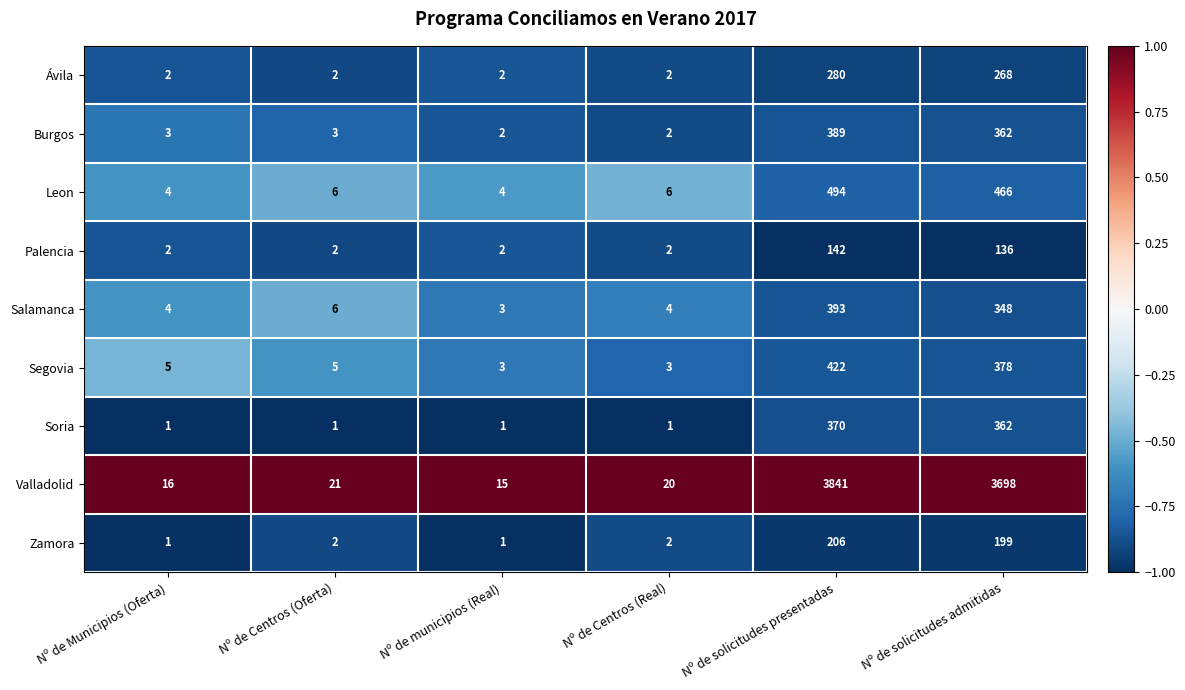

List the series in order of their peak value, highest first.

Valladolid, Leon, Segovia, Salamanca, Burgos, Soria, Ávila, Zamora, Palencia